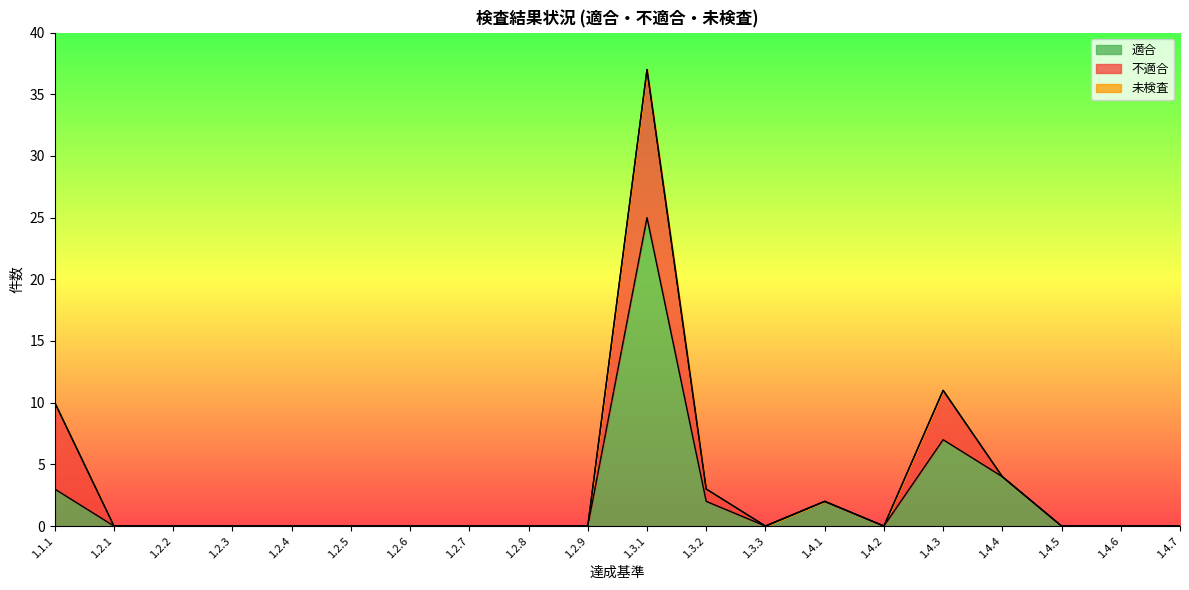

At 1.2.9, list the series in order from largest to smallest.

適合, 不適合, 未検査